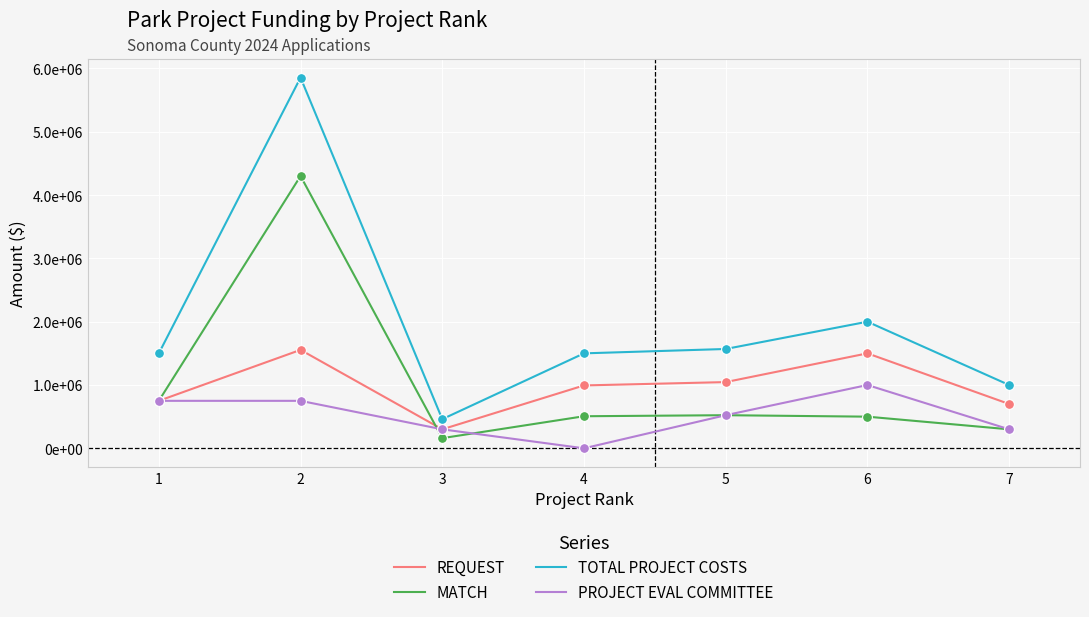

At which category is the sum across all series the highest?

2